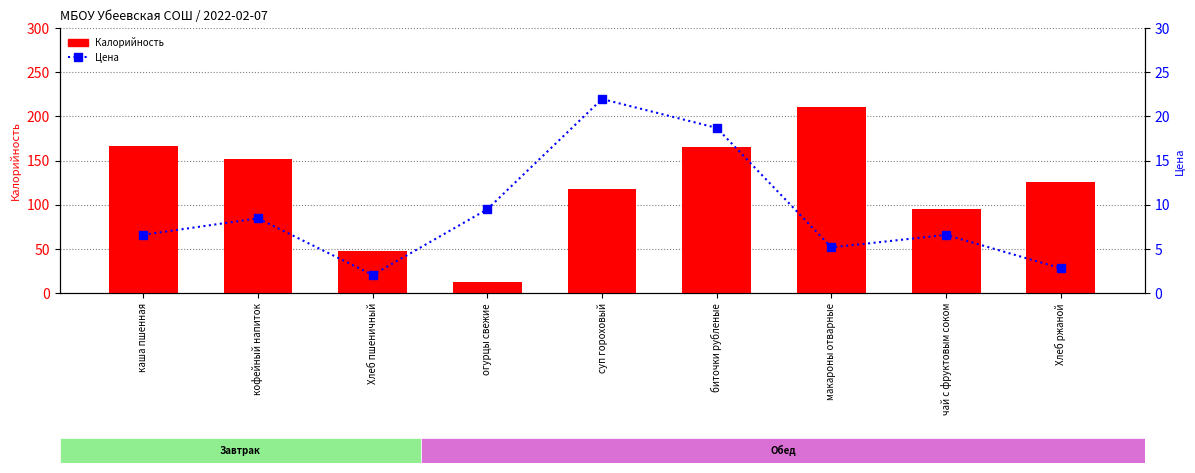

What is the difference between the maximum and minimum values in the Калорийность series?

199.0